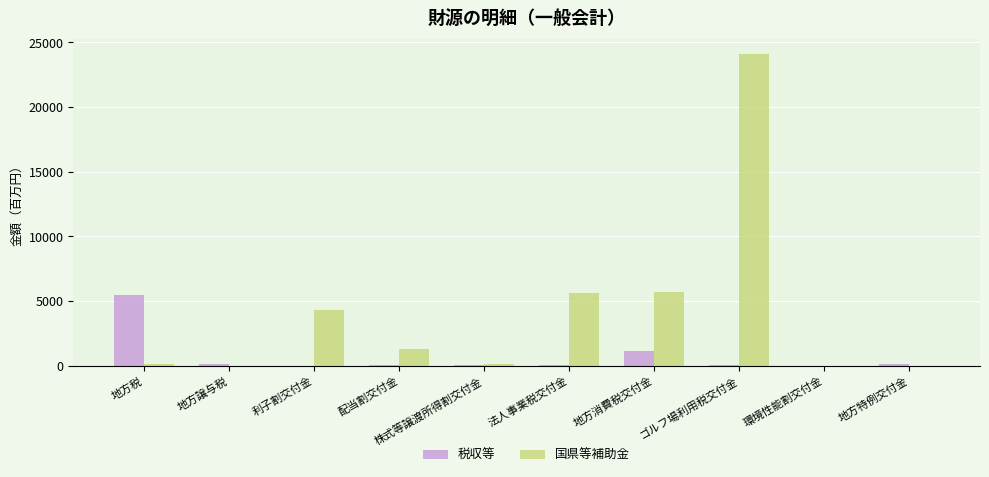

At which category is the sum across all series the highest?

ゴルフ場利用税交付金